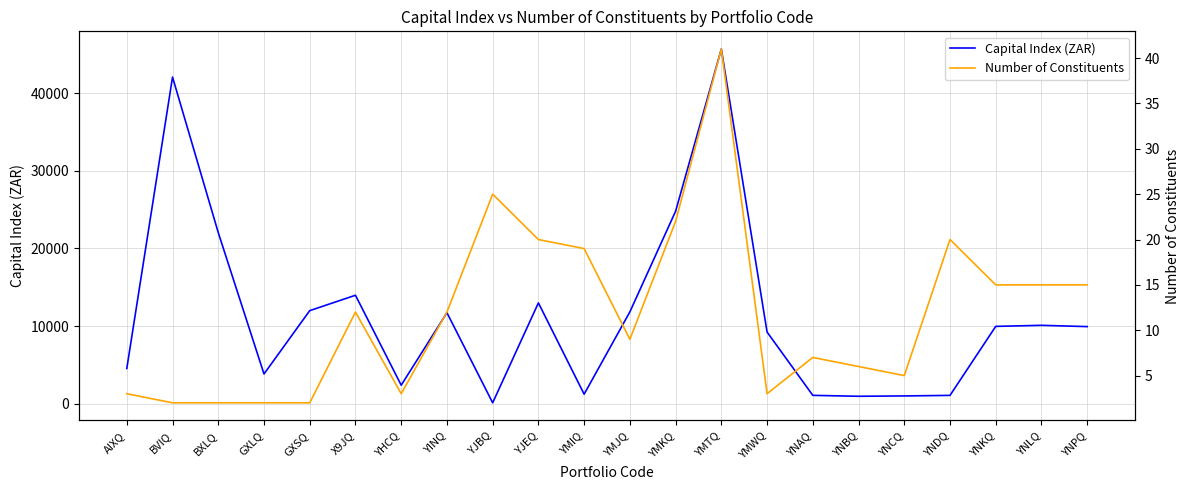

Does the chart have visible grid lines?

Yes